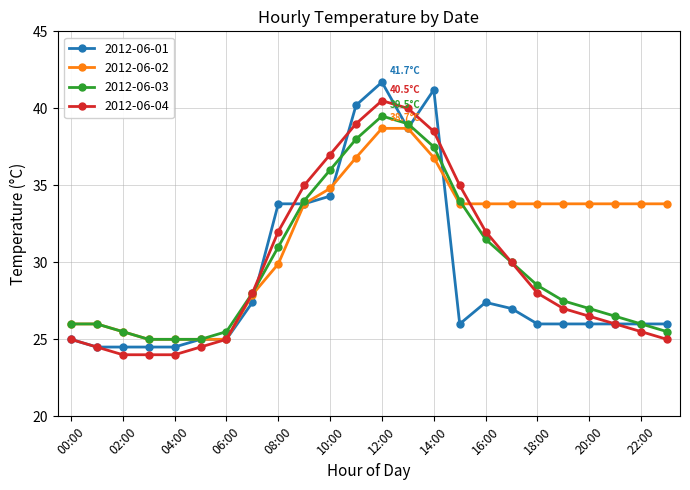

What is the highest value of the 2012-06-02 series?

38.7